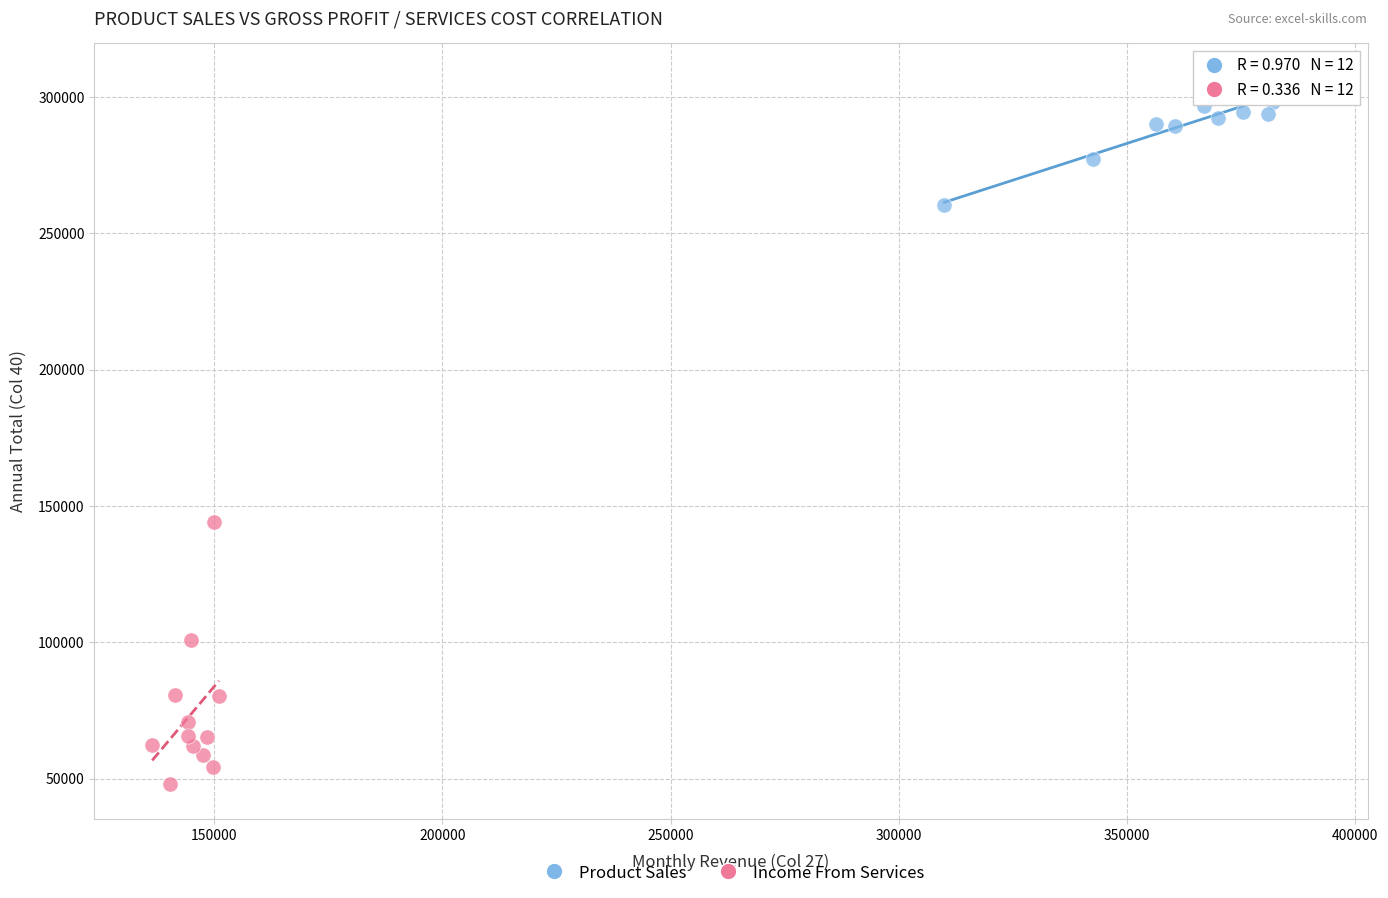

Which series contains the highest Y value?

Product Sales